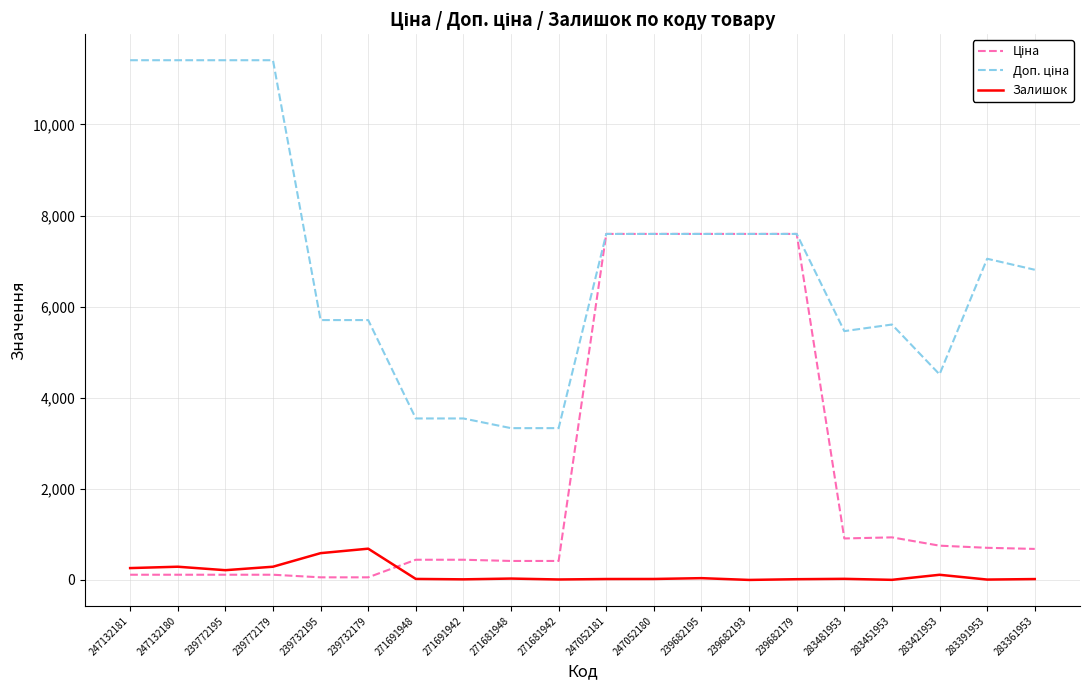

What is the greatest value displayed?

11410.0